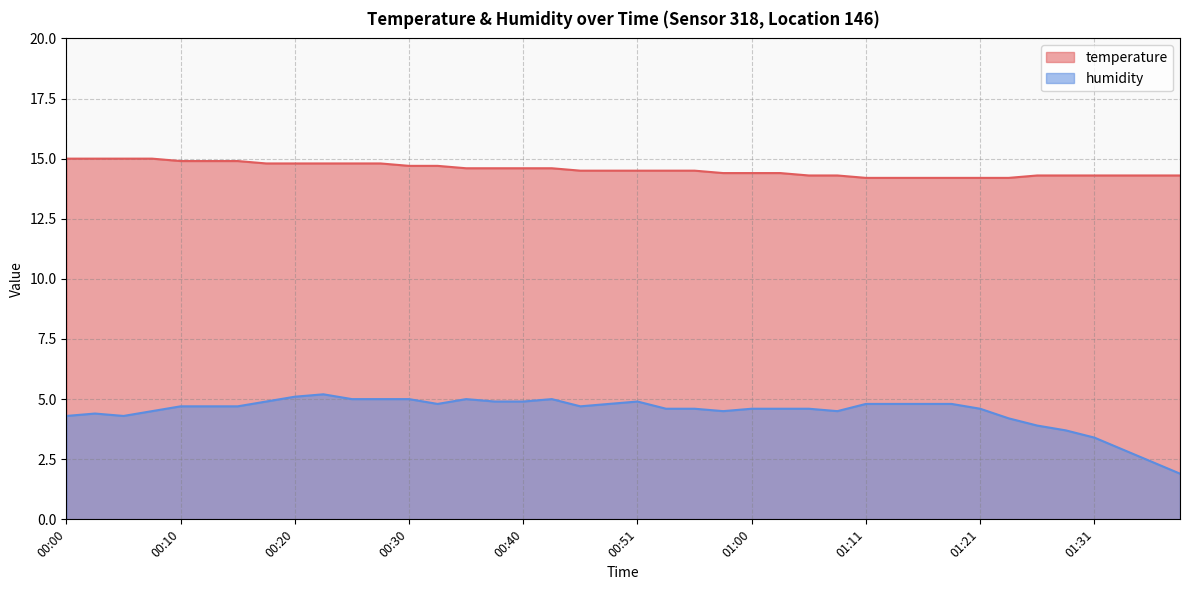

What is the average value of the temperature series?

14.5